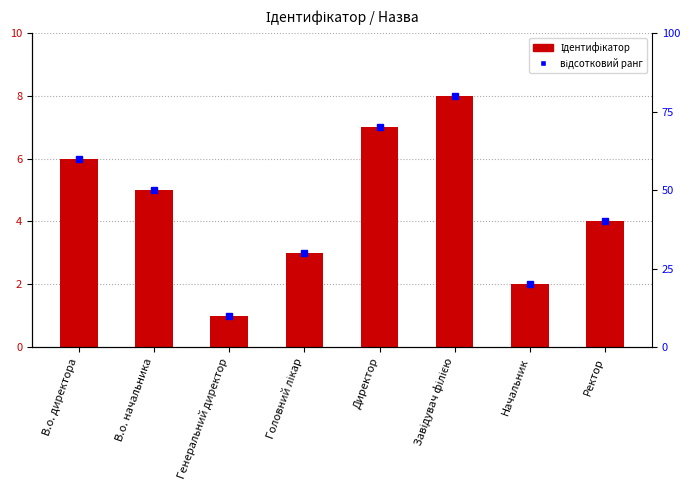

At which label is the value closest to 4?

Ректор